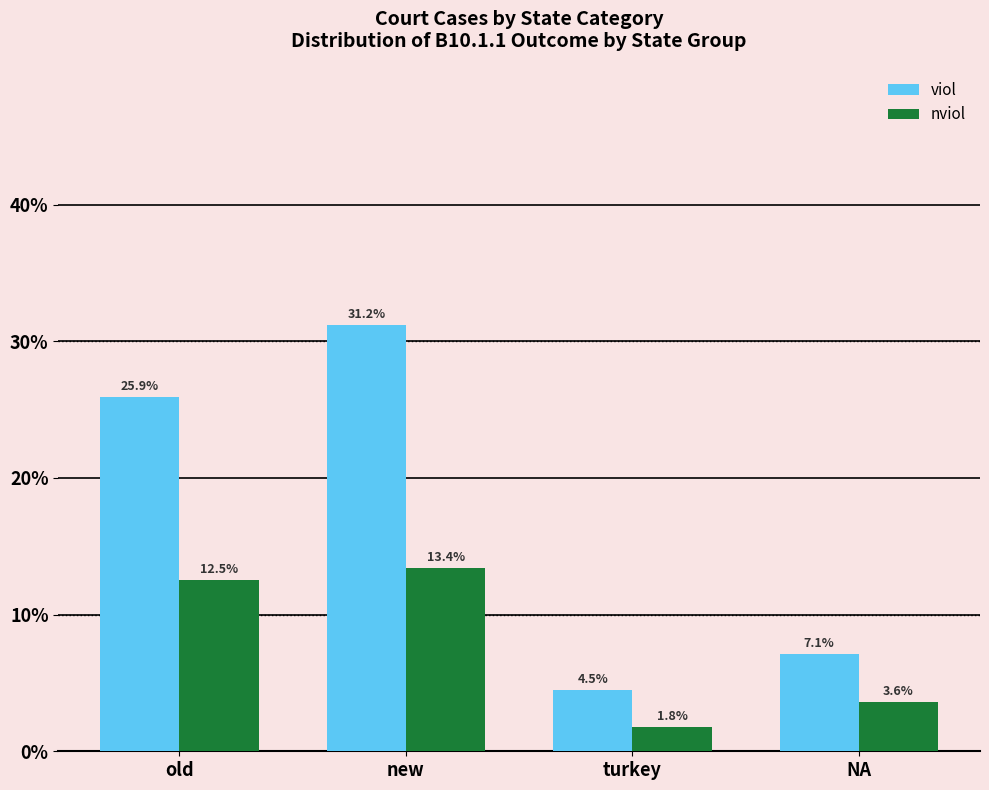

At which category is the sum across all series the highest?

new